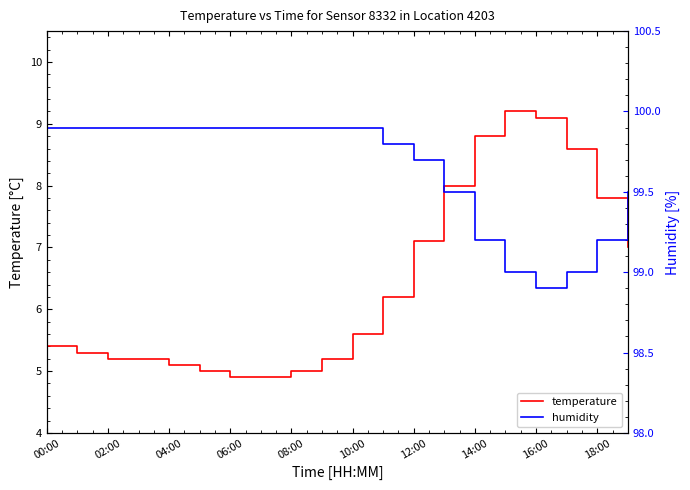

Count the number of data series in this chart.

2